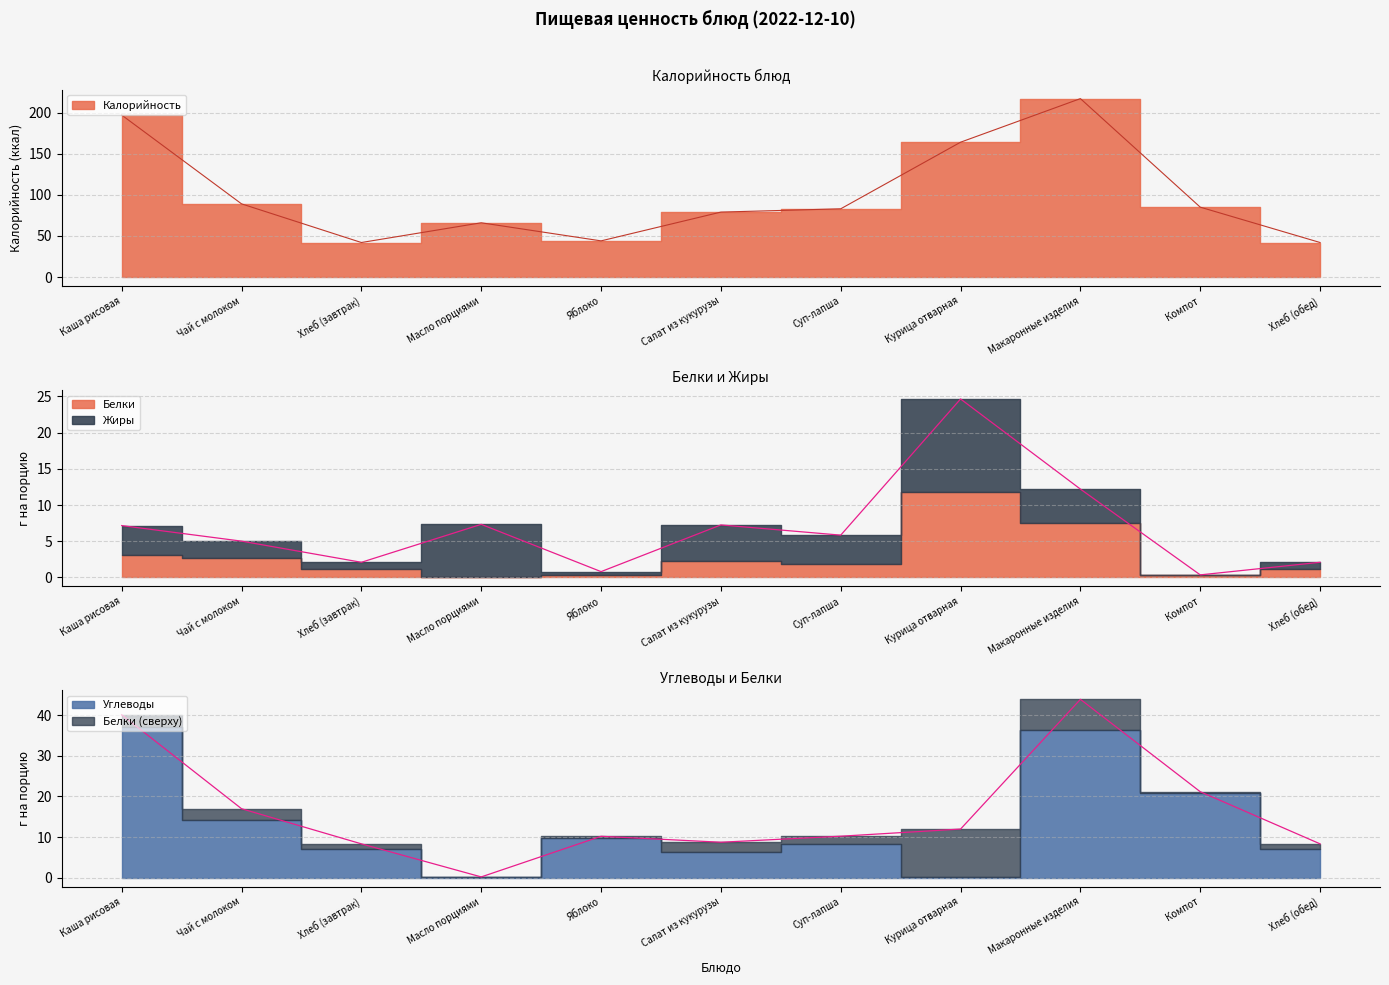

True or false: Углеводы and Калорийность cross at least once.

False